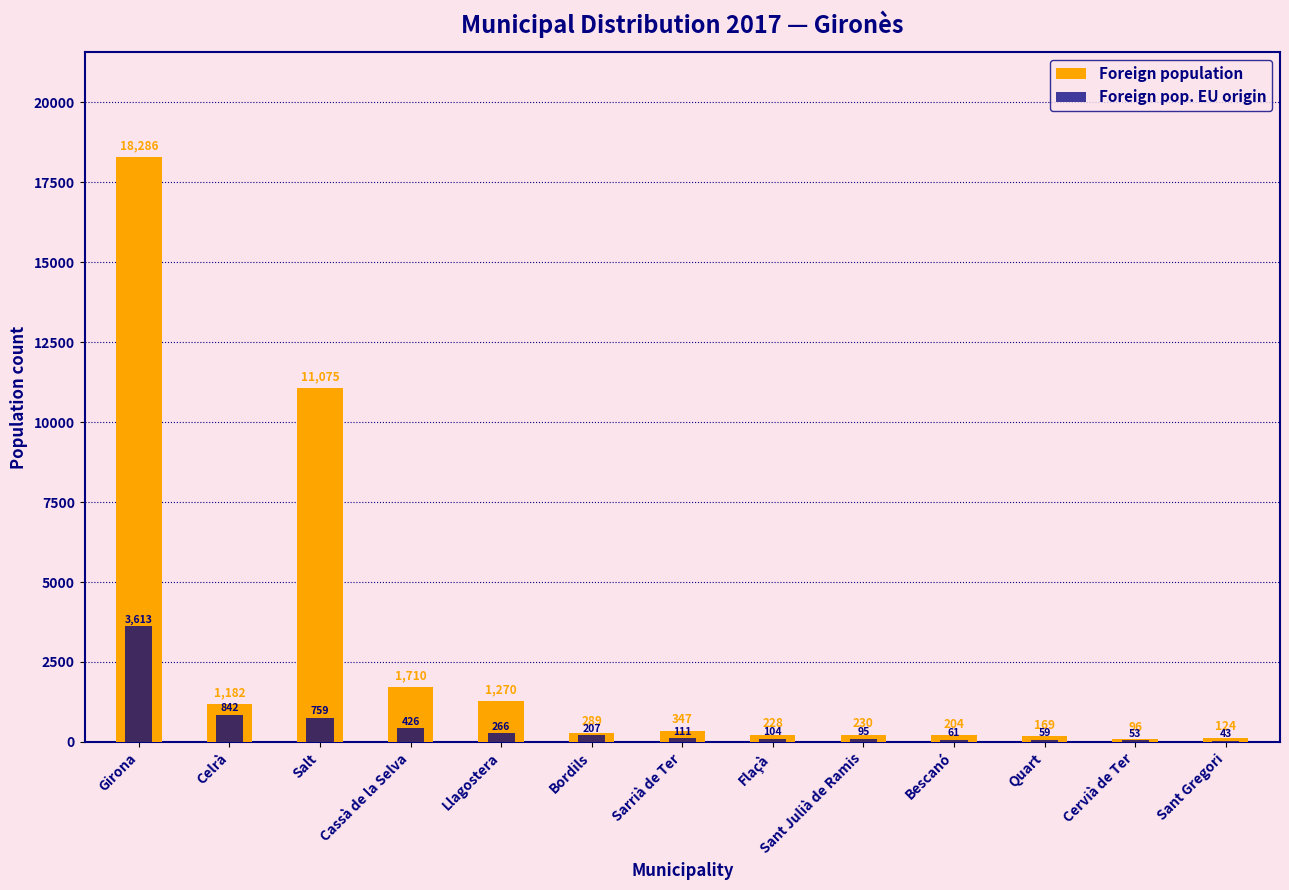

Is the value of Foreign population at Girona greater than the value of Foreign pop. EU origin at Cassà de la Selva?

Yes